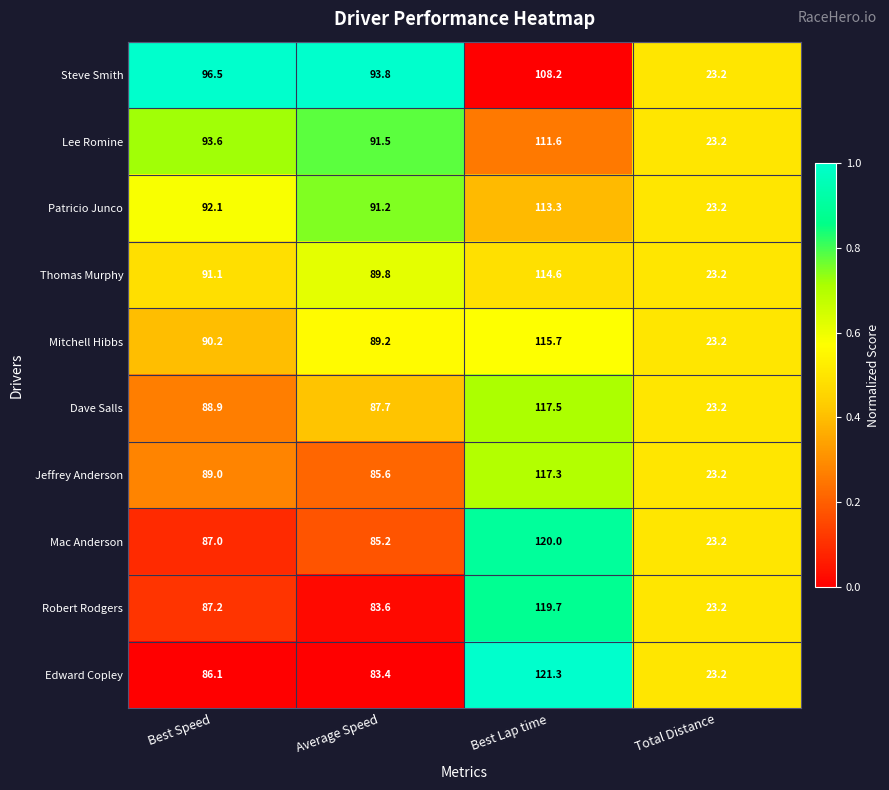

Which category has the highest value across all series?

Best Lap time